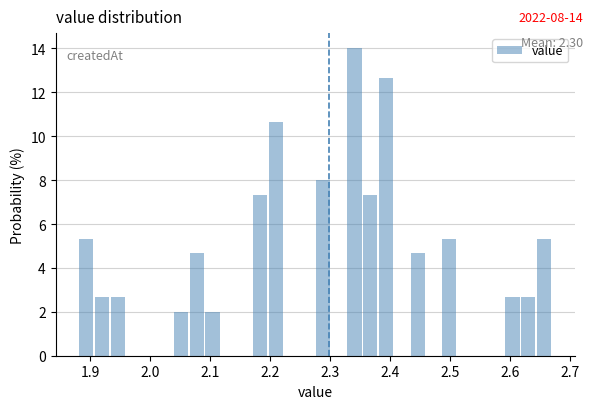

Read against the x-axis, roughly where is the centre of the tallest bar?

2.34